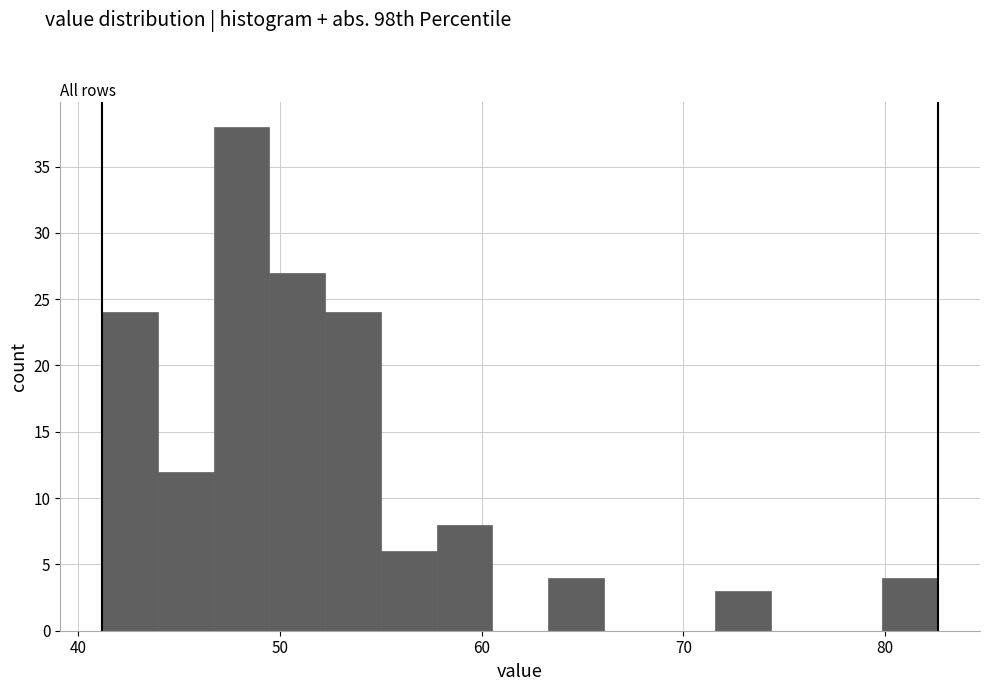

Read against the x-axis, roughly where is the centre of the tallest bar?

48